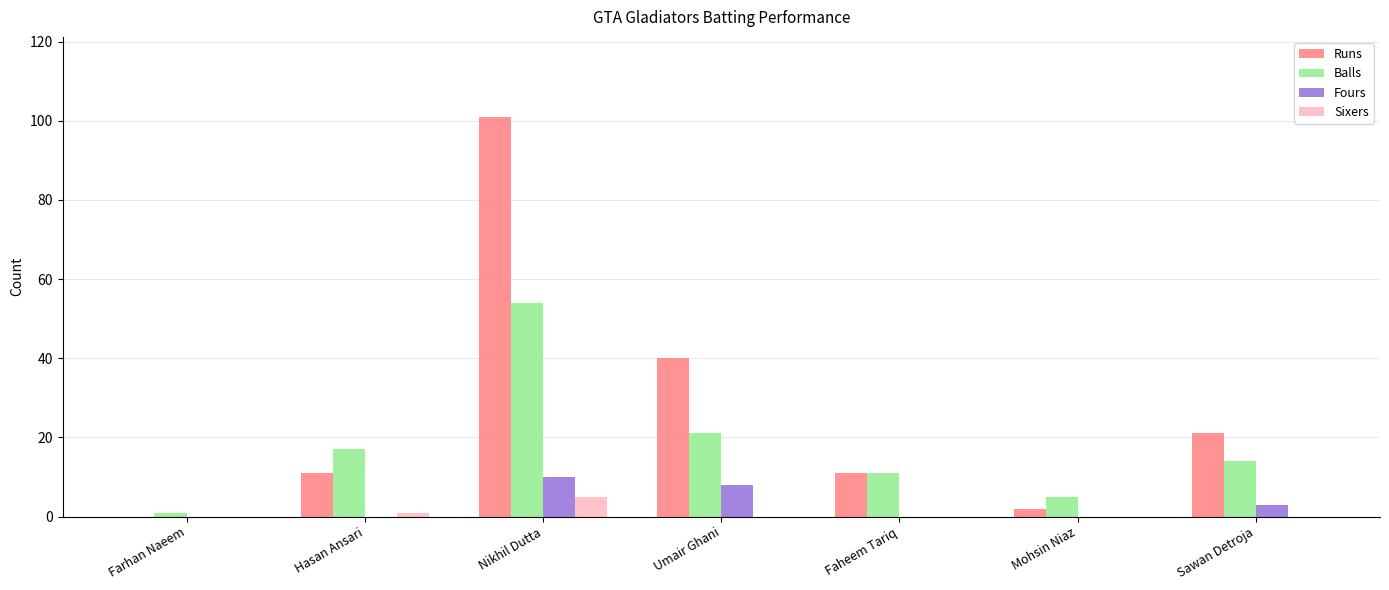

Which series changed the most between Umair Ghani and Faheem Tariq?

Runs